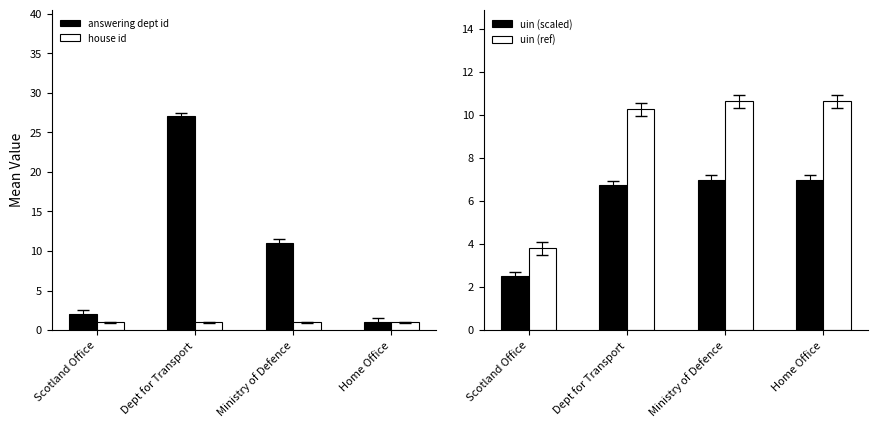

What is the difference between the answering dept id values at Dept for Transport and Ministry of Defence?

16